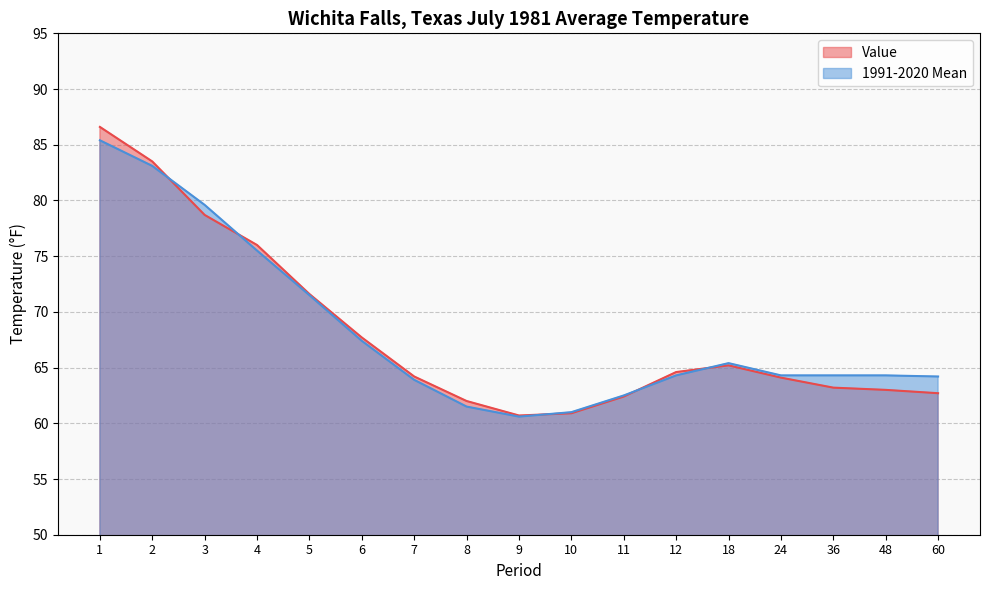

True or false: 1991-2020 Mean has a value of 25.6 at 2.

False